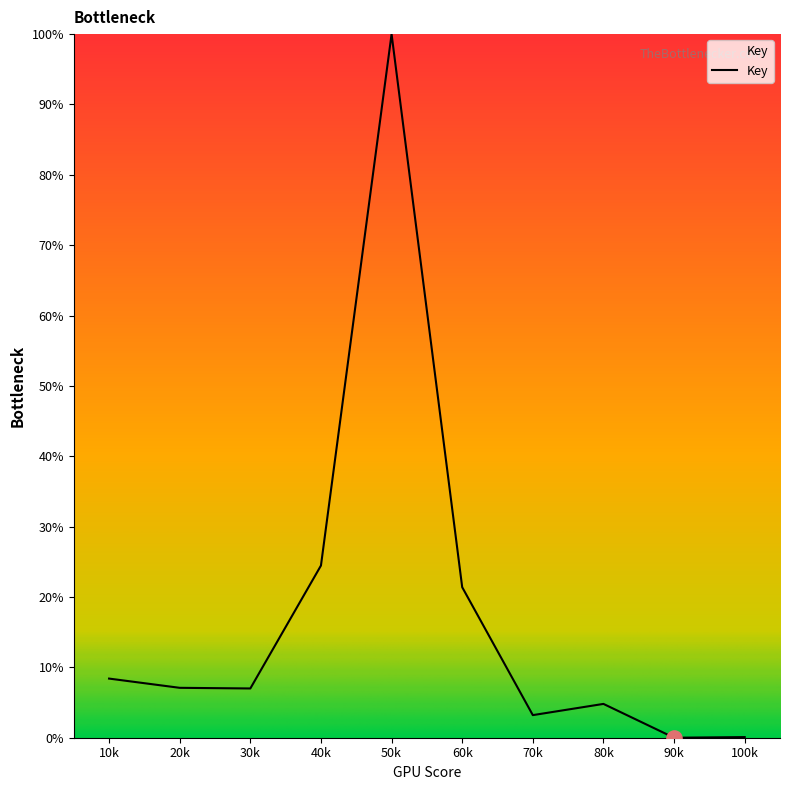

What is the ratio of the value at 50k to the value at 20k?

14.1